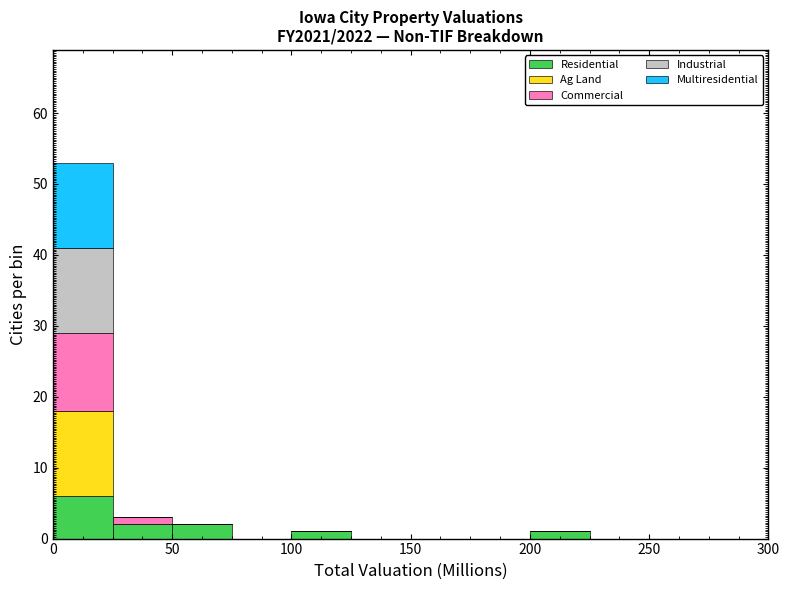

Reading left to right, list every stacked bar in this chart as the range it spans on the x-axis followed by its total height. The values are not printed on the chart, so give them approximately, as read against the axis.

0 to 25: 53
25 to 50: 3
50 to 75: 2
75 to 100: 0
100 to 125: 1
125 to 150: 0
150 to 175: 0
175 to 200: 0
200 to 225: 1
225 to 250: 0
250 to 275: 0
275 to 300: 0